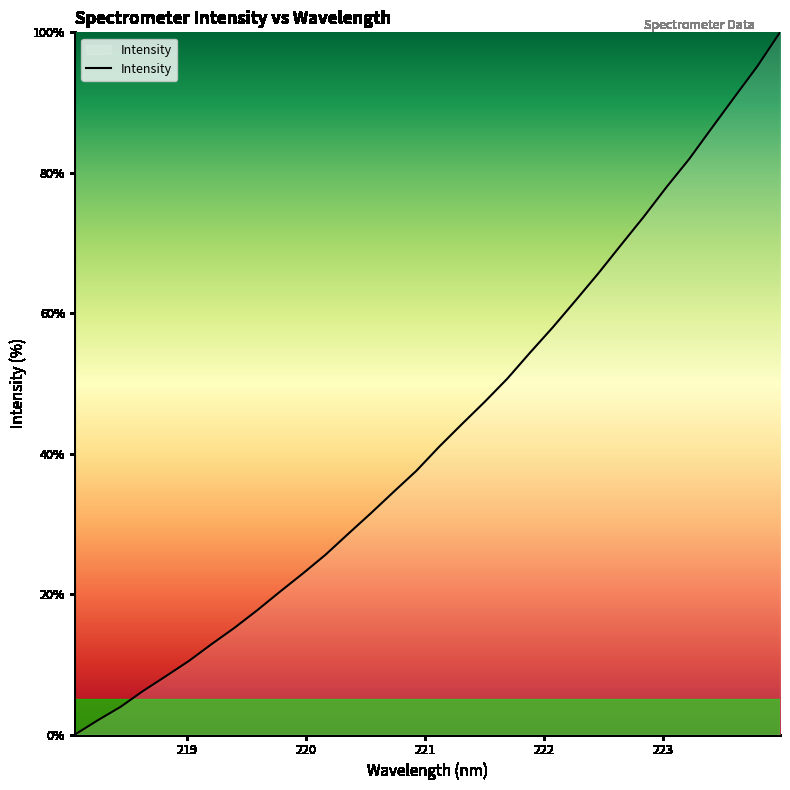

What is the maximum value shown in the chart?

100.0